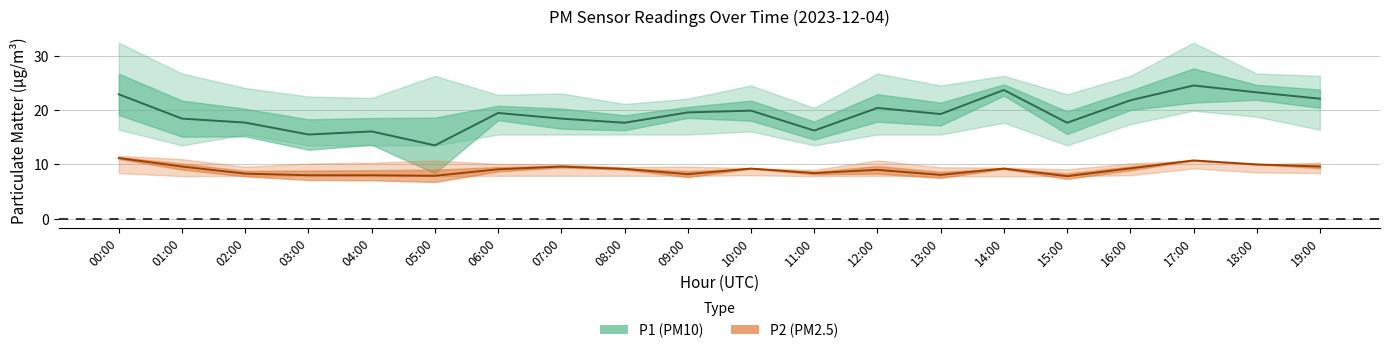

Reading left to right, extract all data points from this chart.

P1_center: 22.9	18.4	17.7	15.5	16.1	13.5	19.5	18.4	17.7	19.6	19.9	16.2	20.4	19.3	23.7	17.7	21.8	24.5	23.3	22.1
P1_upper: 32.4	26.7	24.1	22.5	22.2	26.3	22.8	23.1	21.1	22.1	24.5	20.4	26.7	24.5	26.3	22.9	26.3	32.4	26.7	26.3
P1_lower: 16.4	13.5	15.5	13.5	13.5	13.5	15.5	15.5	15.5	15.5	16.1	13.5	15.5	15.5	17.7	13.5	17.4	19.9	18.8	16.4
P2_center: 11.2	9.6	8.3	8.0	8.0	7.9	9.1	9.6	9.2	8.2	9.2	8.4	9.0	8.1	9.2	7.8	9.3	10.7	10.0	9.6
P2_upper: 11.6	11.0	9.6	10.2	10.3	10.7	10.1	10.0	9.5	9.6	9.3	9.0	10.7	9.5	9.4	9.1	10.2	10.7	10.0	10.3
P2_lower: 8.4	7.8	7.9	7.8	7.8	7.8	7.9	7.9	7.9	7.9	8.0	7.8	7.9	7.8	7.8	7.8	8.0	9.3	8.5	8.4